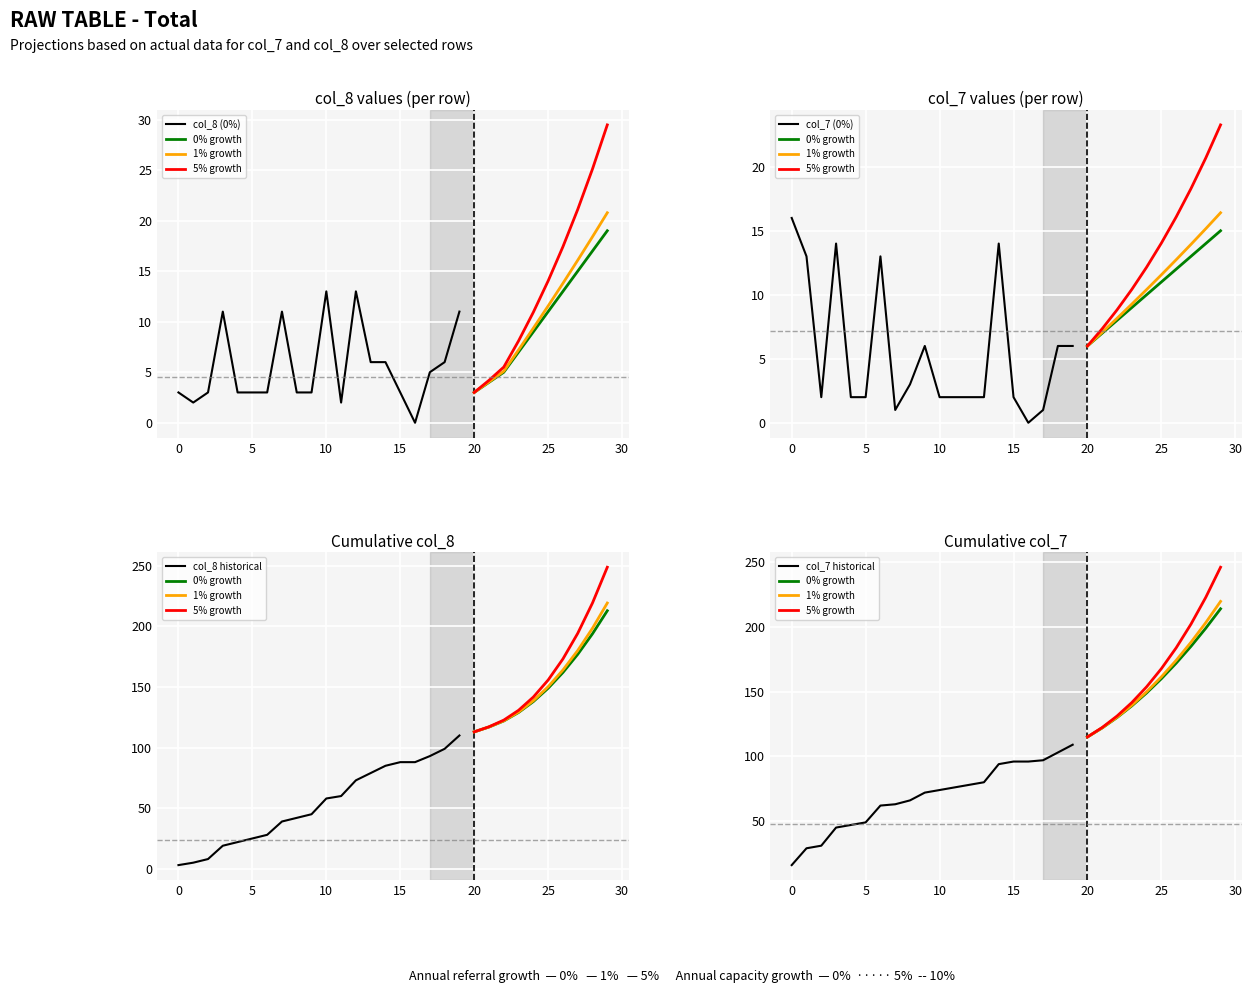

How many interior local peaks does the col_8 series have?

4